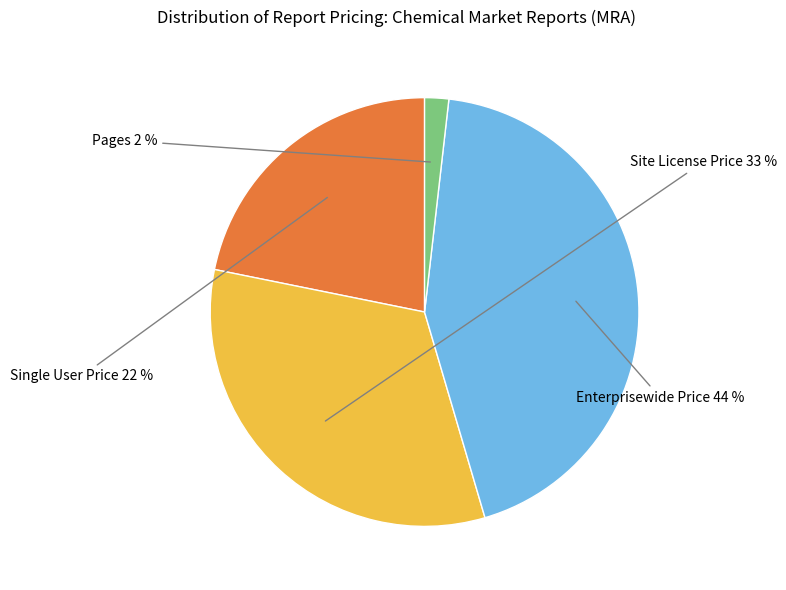

Is there a majority slice in this chart?

No